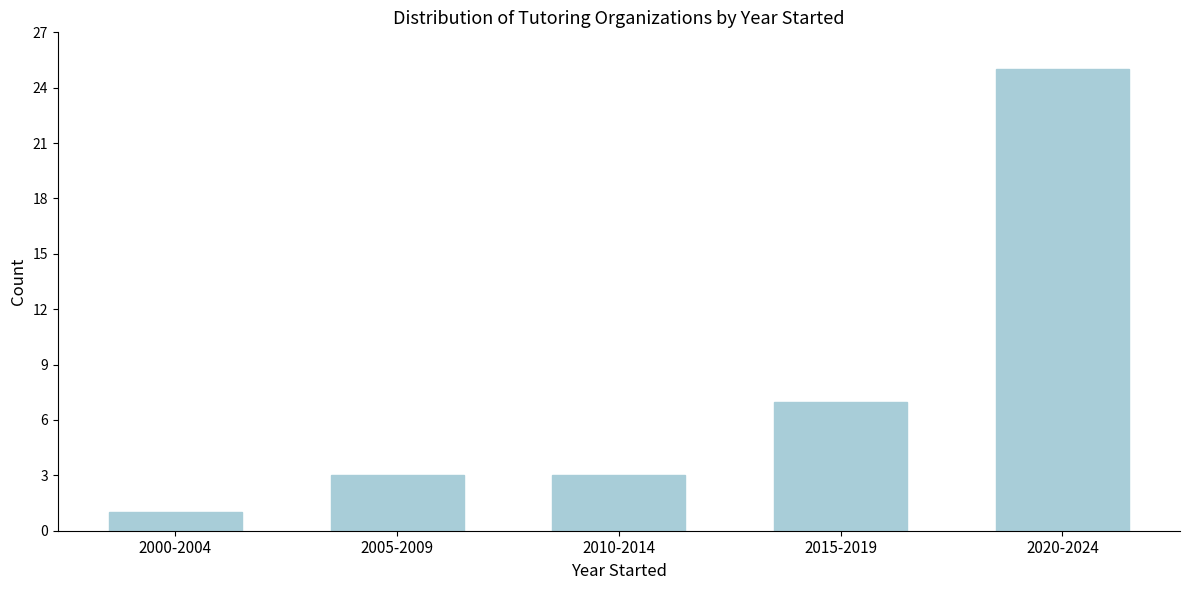

Reading left to right, transcribe all the data shown in this chart.

2000-2004=1	2005-2009=3	2010-2014=3	2015-2019=7	2020-2024=25